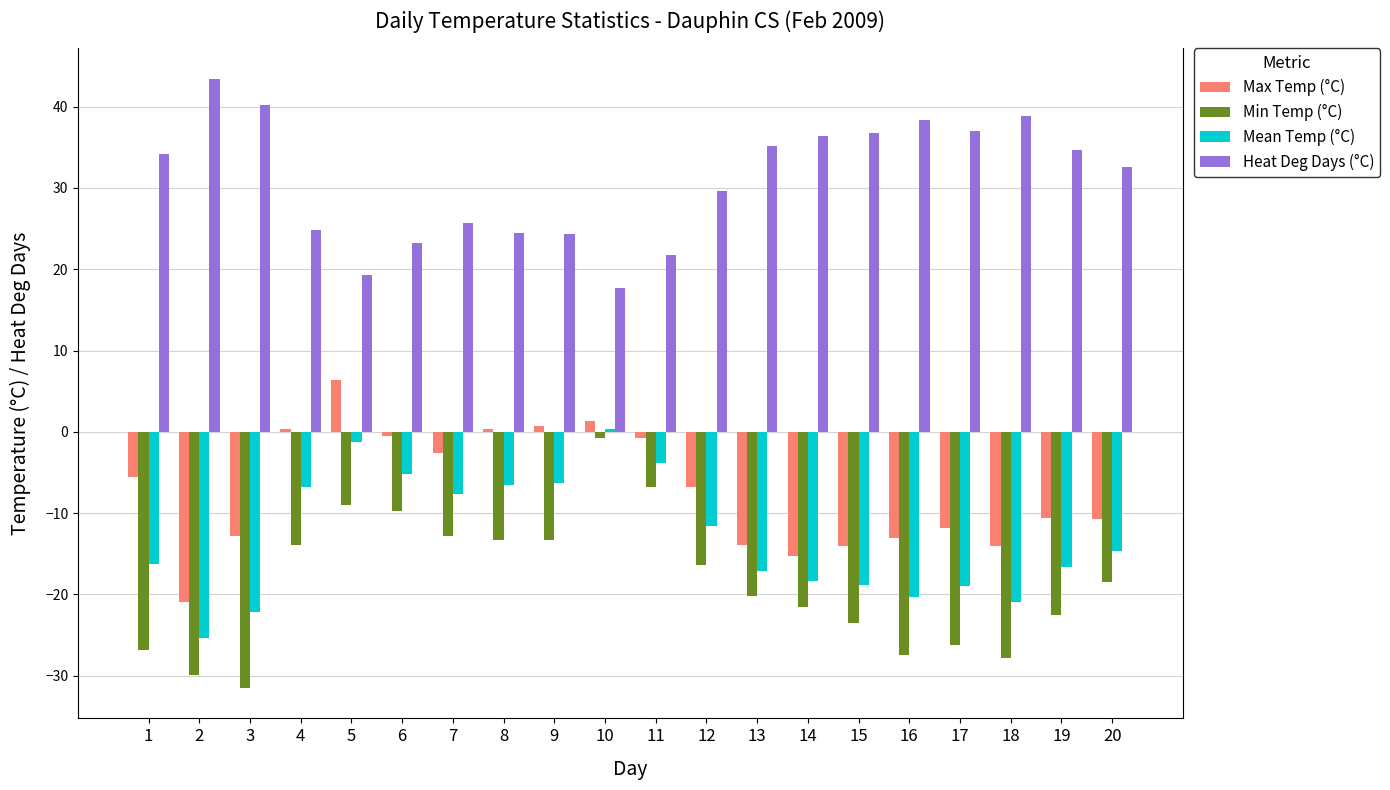

True or false: Mean Temp (°C) has a value of -5.7 at 17.

False